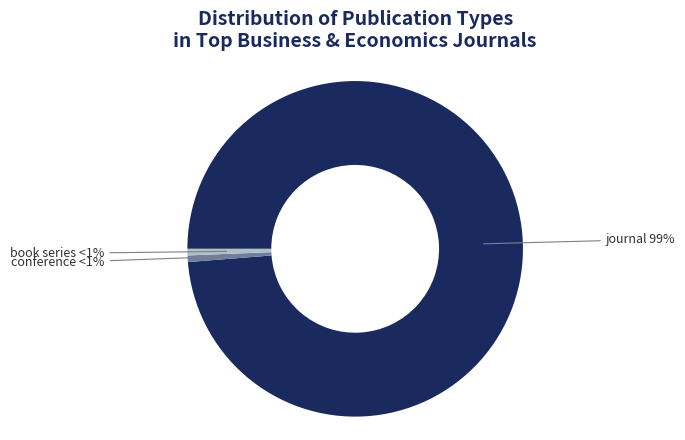

True or false: book series accounts for 15% of the total.

False